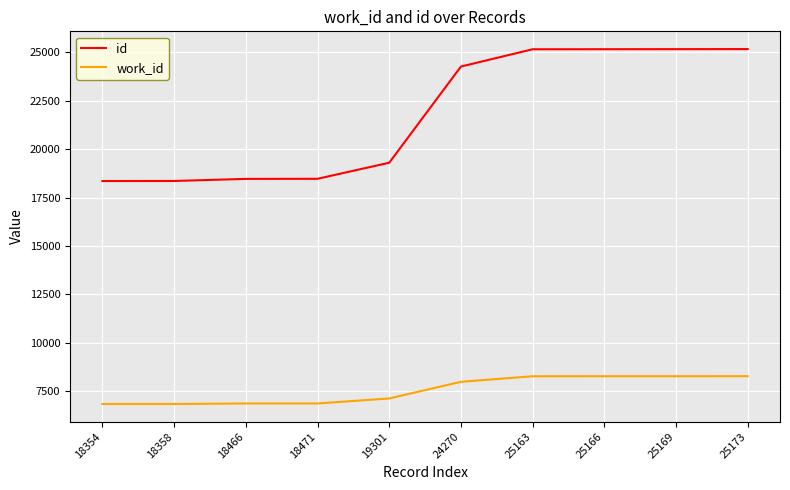

Is it true that id equals 18466 at 18466?

True